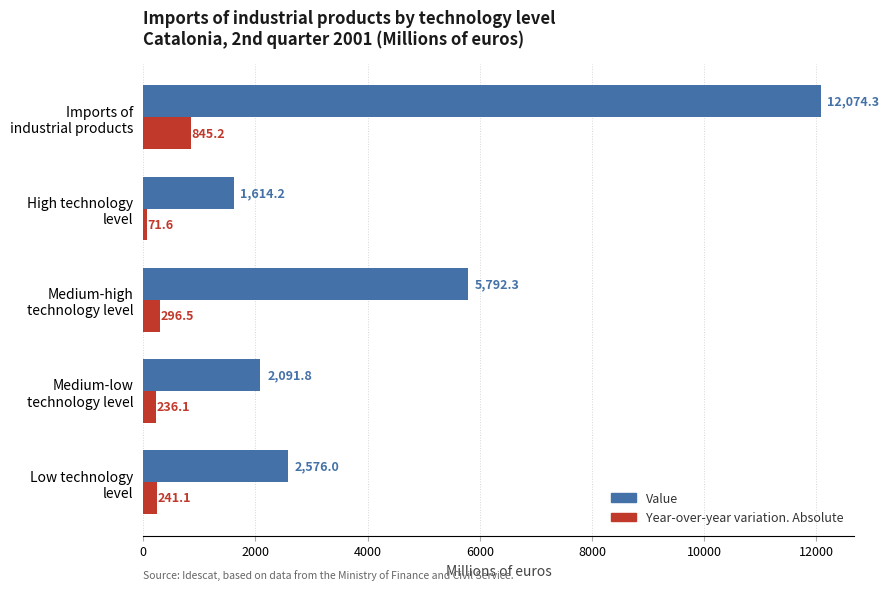

What is the maximum value for Year-over-year variation. Absolute?

845.2